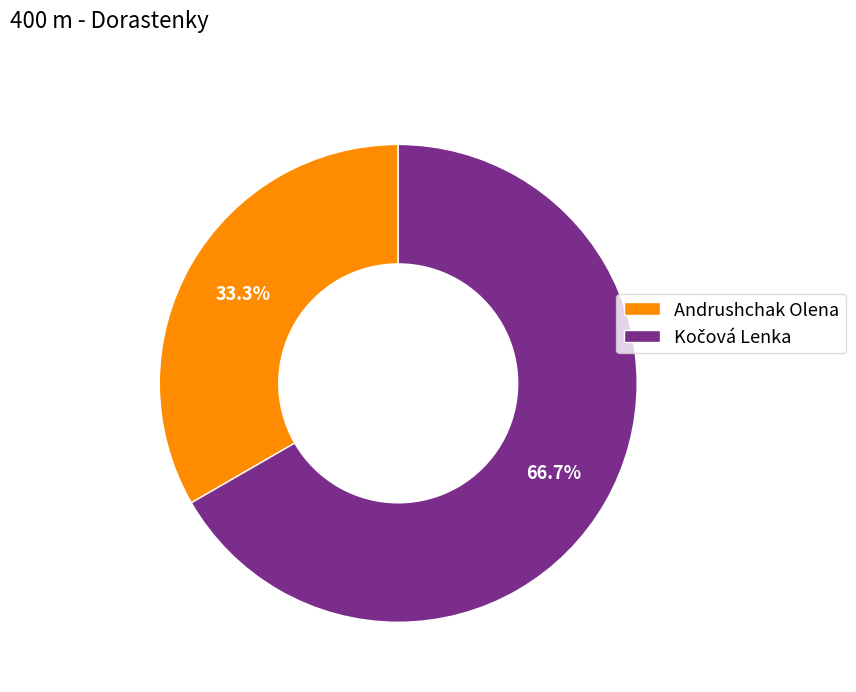

What is the smallest slice in the pie chart?

Andrushchak Olena